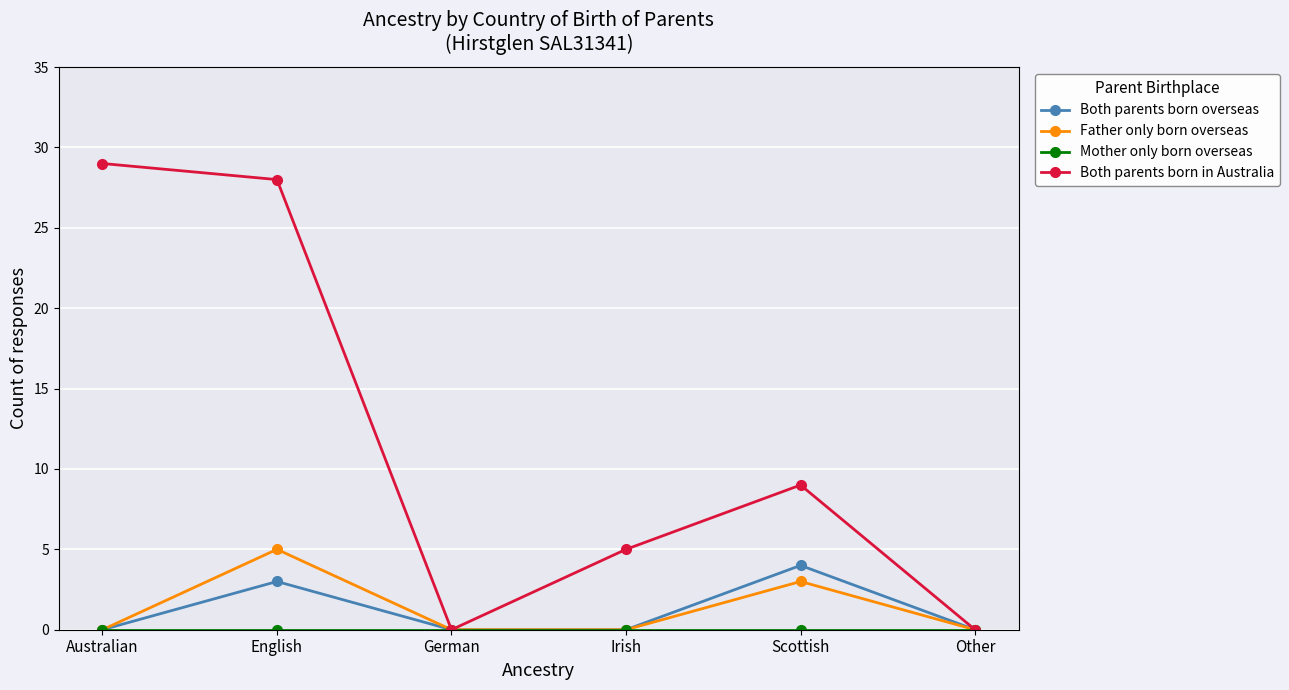

What is the maximum value shown in the chart?

29